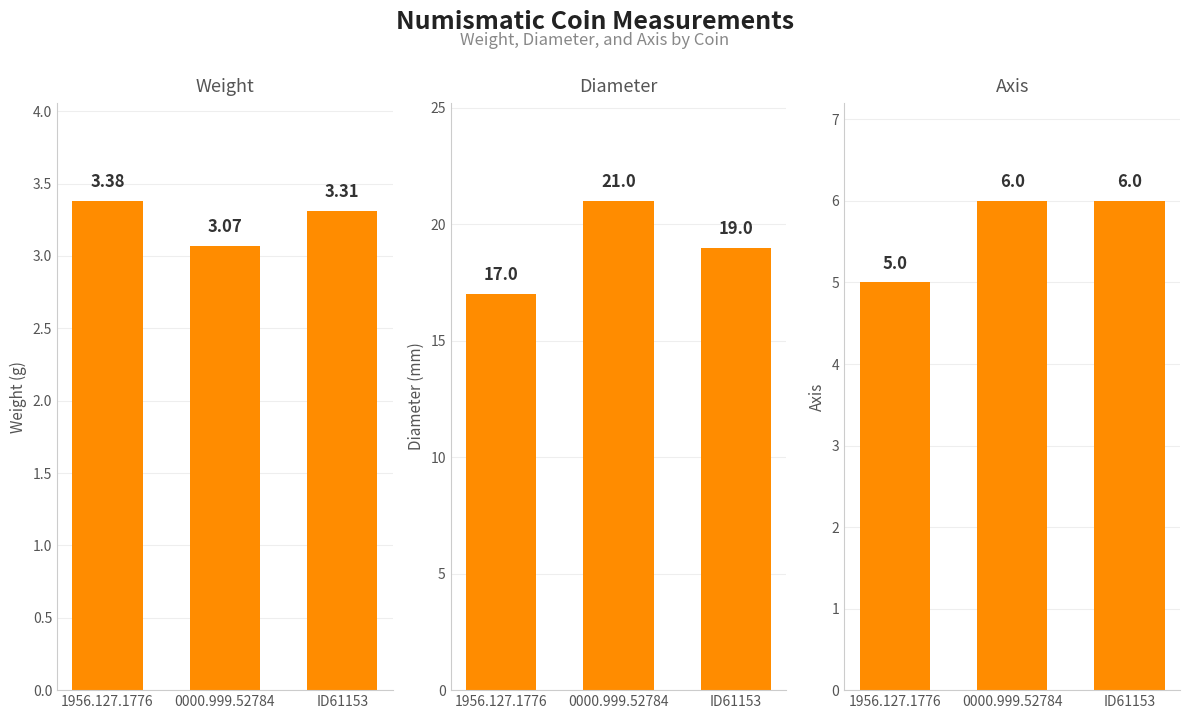

What is the total value across all series at 1956.127.1776?

25.4